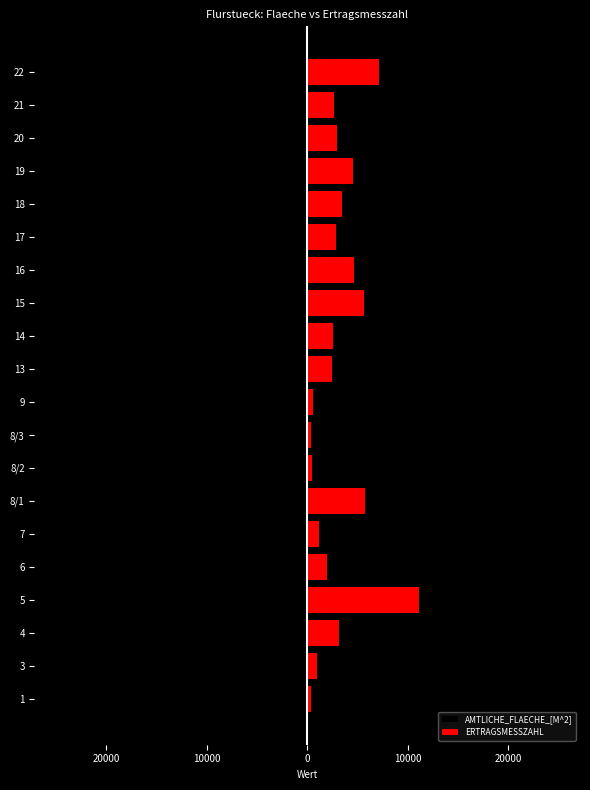

What is the sum of the AMTLICHE_FLAECHE_[M^2] values at 5 and 8/2?

-27975